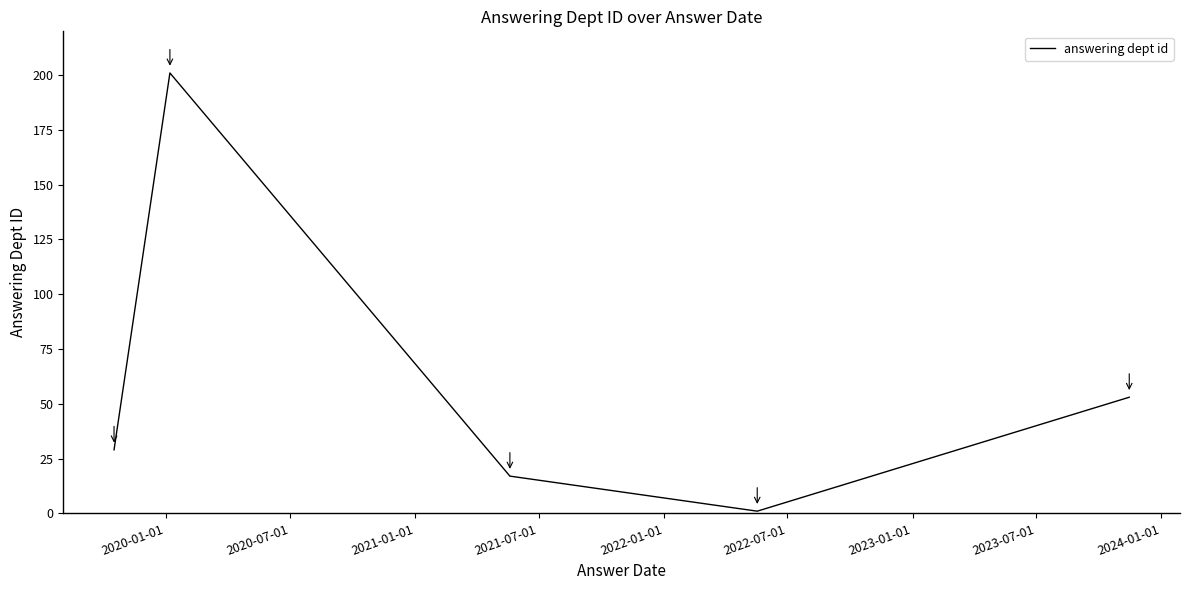

True or false: the data has more than 0 interior local peaks.

True